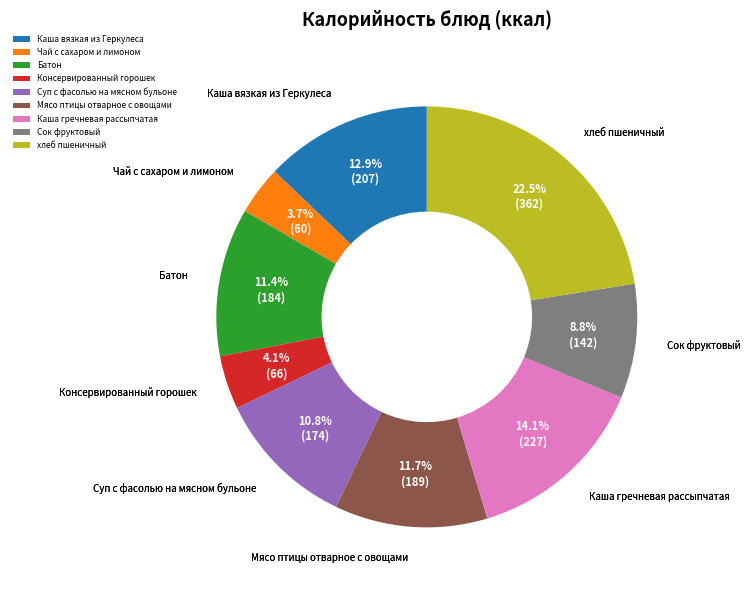

Which has a higher value, Каша вязкая из Геркулеса or Чай с сахаром и лимоном?

Каша вязкая из Геркулеса